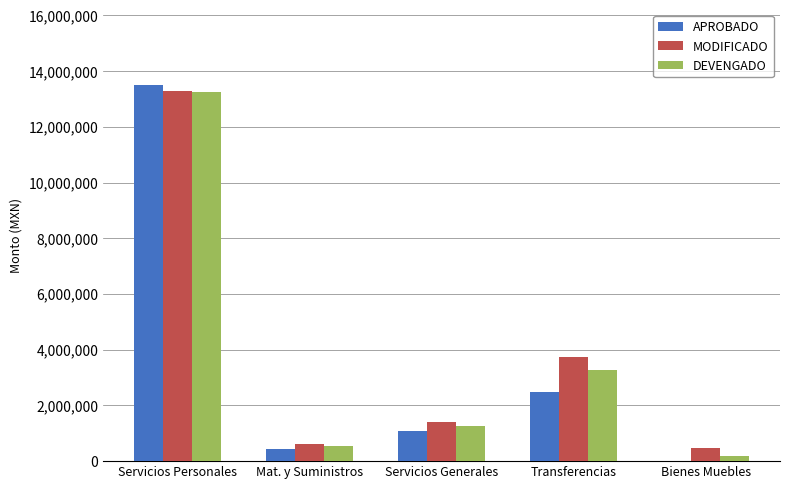

Is the value of APROBADO at Servicios Generales greater than the value of DEVENGADO at Bienes Muebles?

Yes